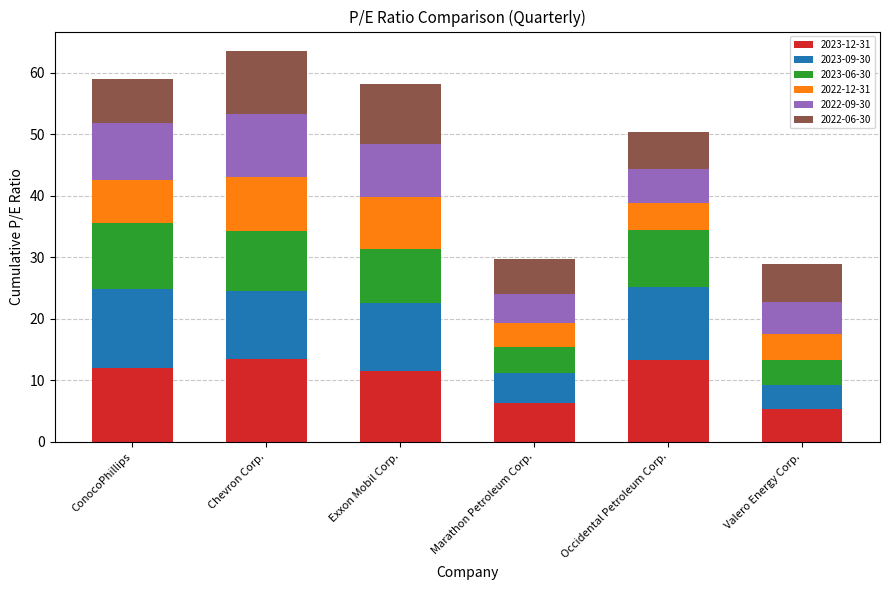

What is the total value across all series at Chevron Corp.?

63.5